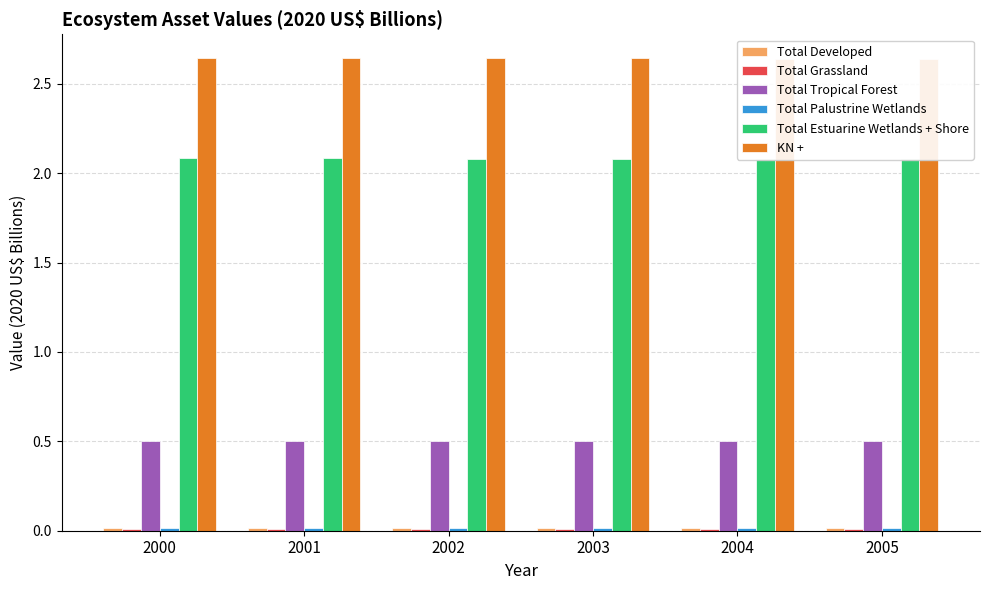

Rank the series at 2001 from lowest to highest value.

Total Grassland, Total Palustrine Wetlands, Total Developed, Total Tropical Forest, Total Estuarine Wetlands + Shore, KN +